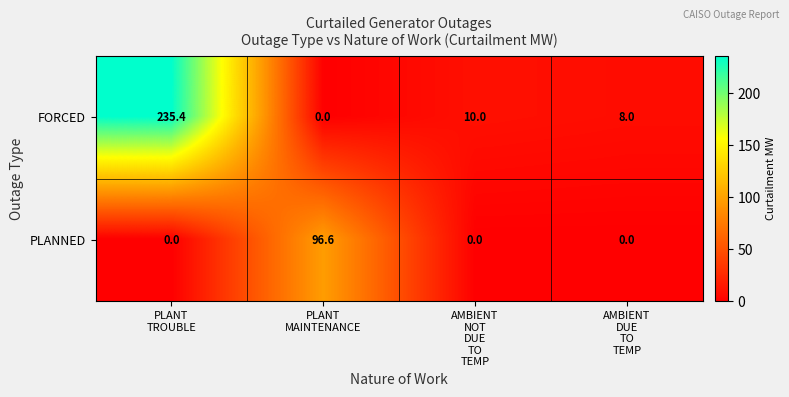

What is the average value of the FORCED series?

63.4